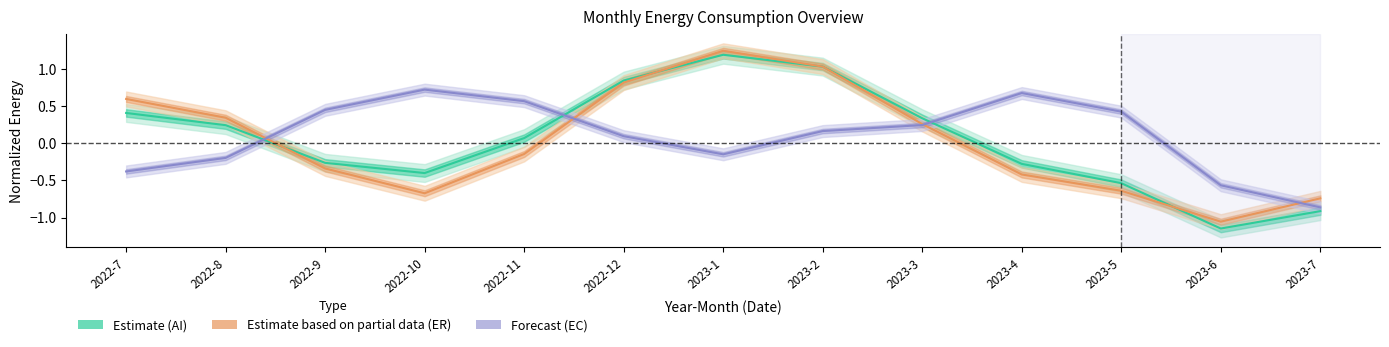

True or false: Estimate (AI) and Forecast (EC) intersect in this chart.

True